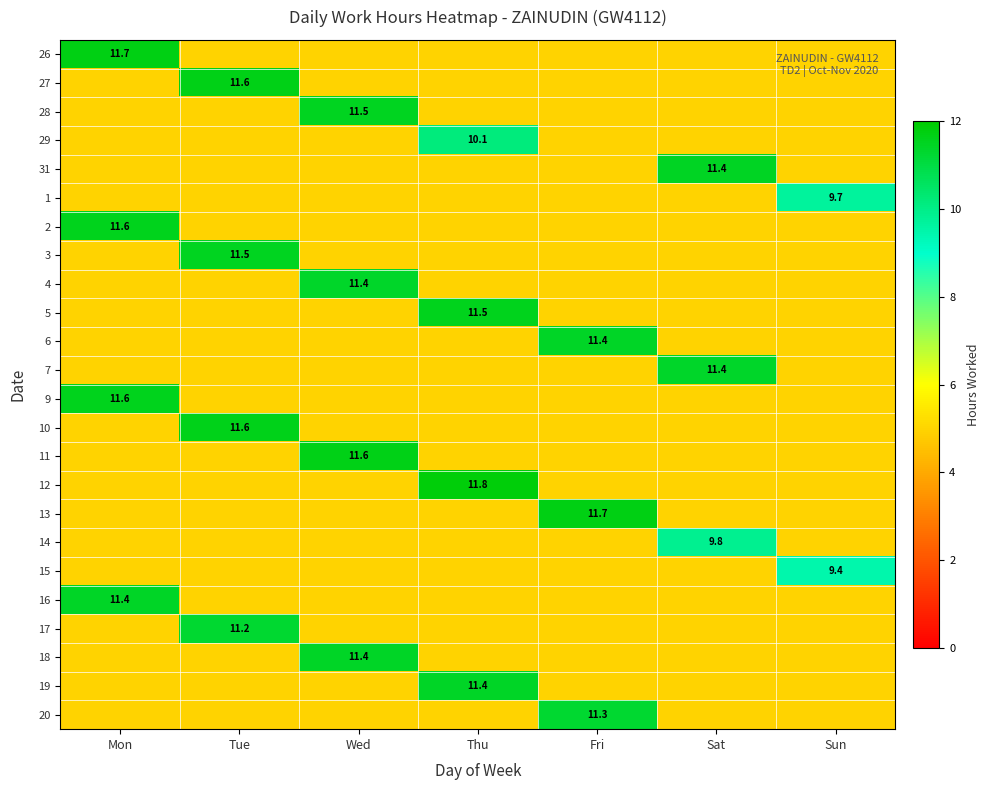

At how many categories does at least one series exceed 7?

7